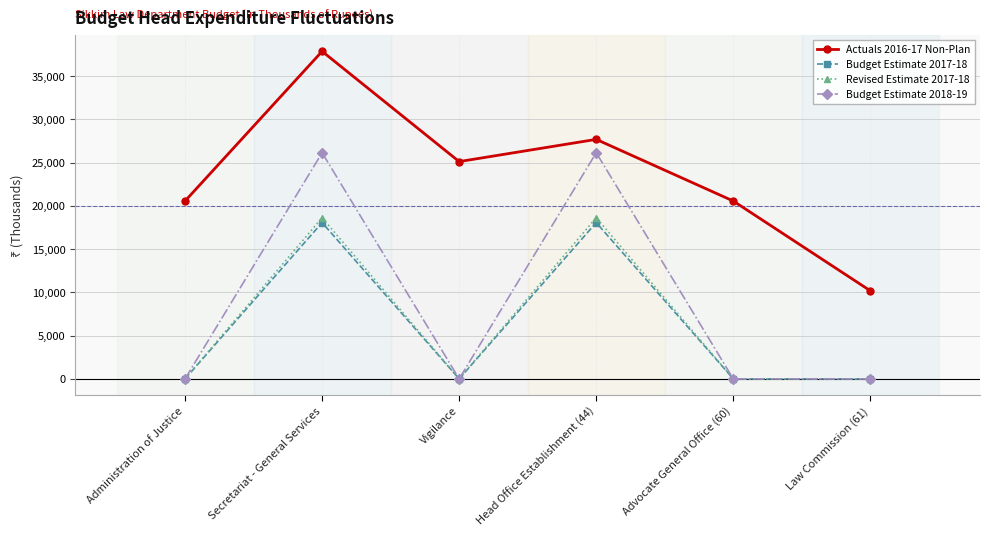

Reading left to right, transcribe all the data shown in this chart.

Actuals 2016-17 Non-Plan: Administration of Justice=20566	Secretariat - General Services=37879	Vigilance=25126	Head Office Establishment (44)=27696	Advocate General Office (60)=20566	Law Commission (61)=10183
Budget Estimate 2017-18: Administration of Justice=0	Secretariat - General Services=18069	Vigilance=0	Head Office Establishment (44)=18069	Advocate General Office (60)=0	Law Commission (61)=0
Revised Estimate 2017-18: Administration of Justice=0	Secretariat - General Services=18639	Vigilance=0	Head Office Establishment (44)=18639	Advocate General Office (60)=0	Law Commission (61)=0
Budget Estimate 2018-19: Administration of Justice=0	Secretariat - General Services=26147	Vigilance=0	Head Office Establishment (44)=26147	Advocate General Office (60)=0	Law Commission (61)=0